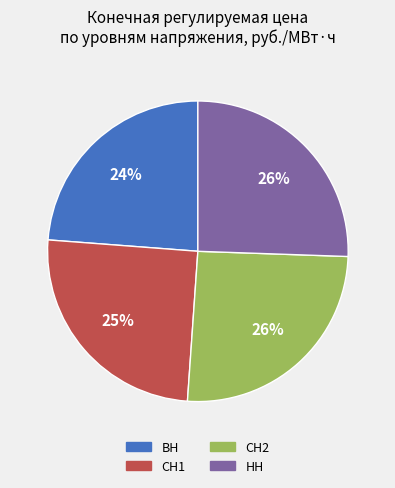

Combined, do СН2 and ВН account for over 50%?

No